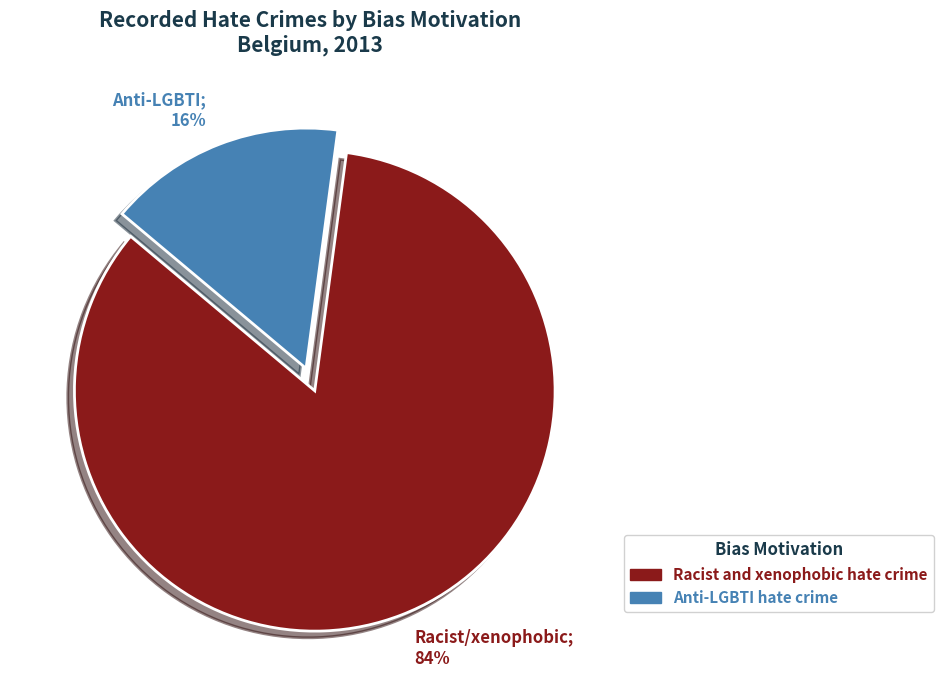

To the nearest percent, what portion does Anti-LGBTI hate crime represent?

16%